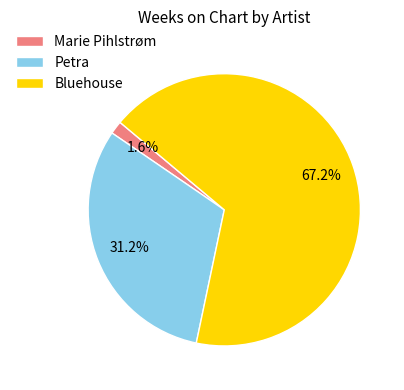

Which slice is the largest?

Bluehouse